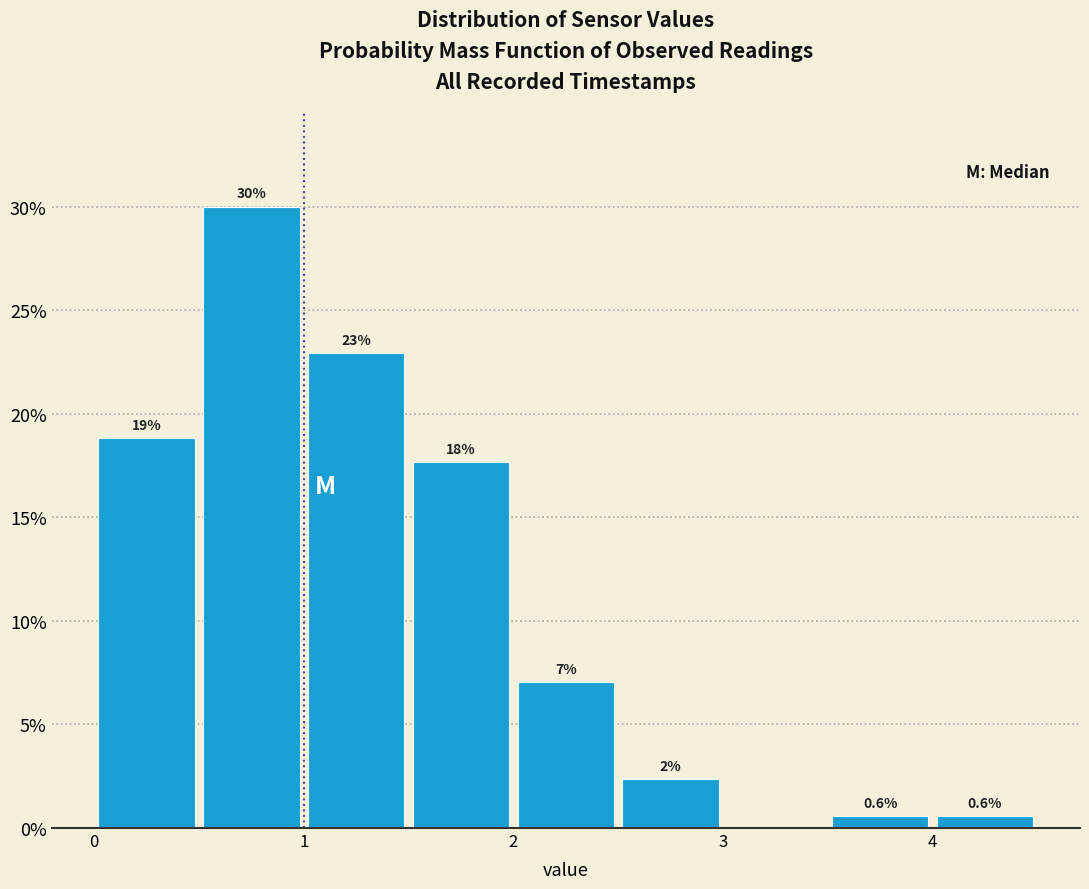

Over which range of the x-axis is the bar tallest?

0.5 to 1.0